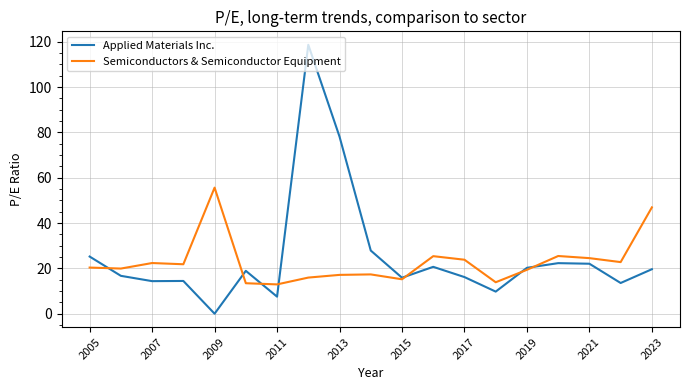

What is the minimum value for Semiconductors & Semiconductor Equipment?

12.9